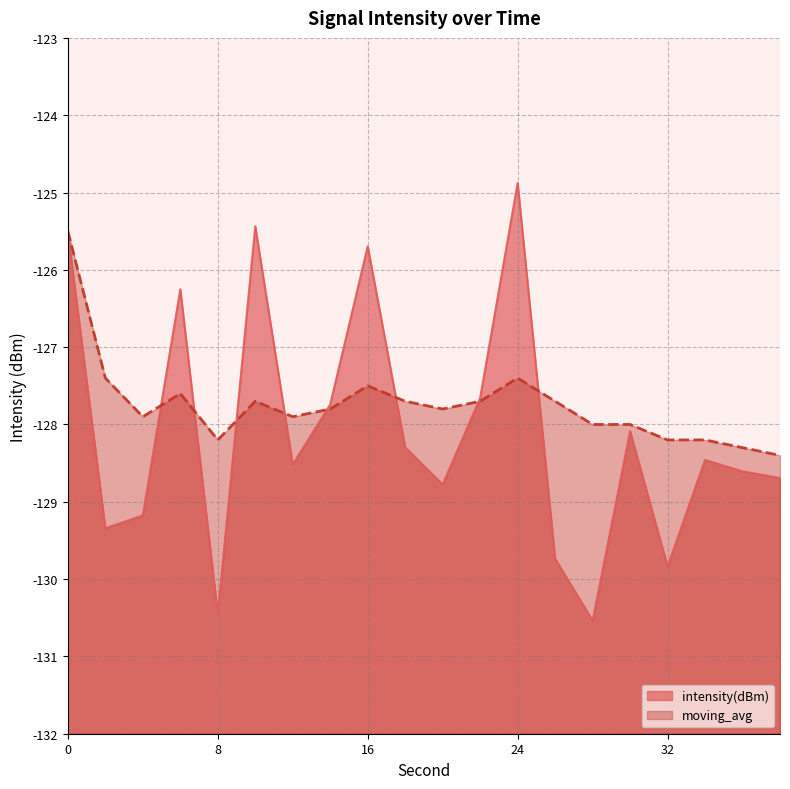

Which label corresponds to the largest value in the chart?

24